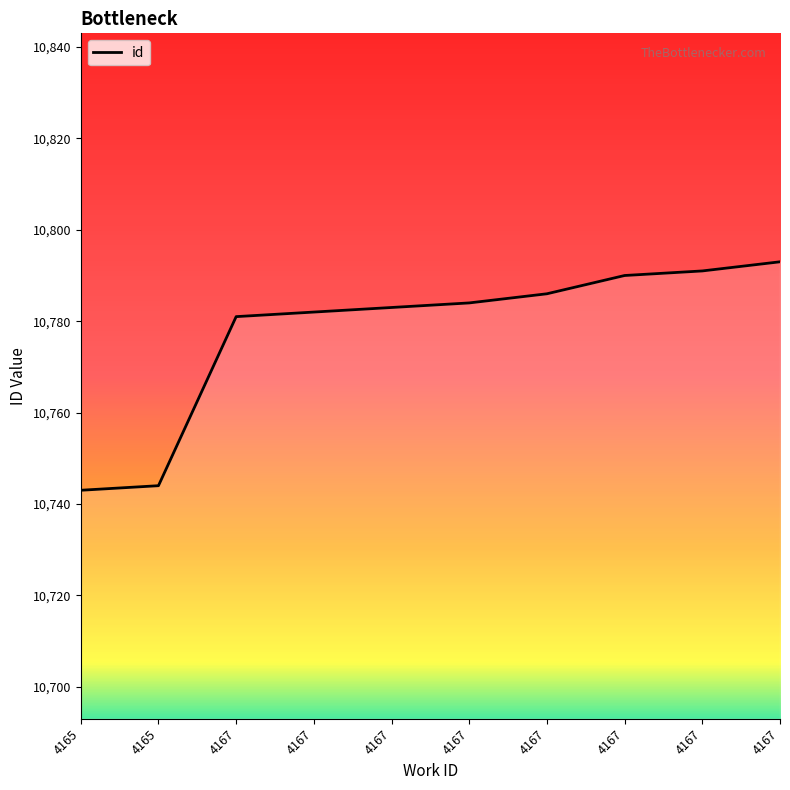

How many series are shown in this chart?

1